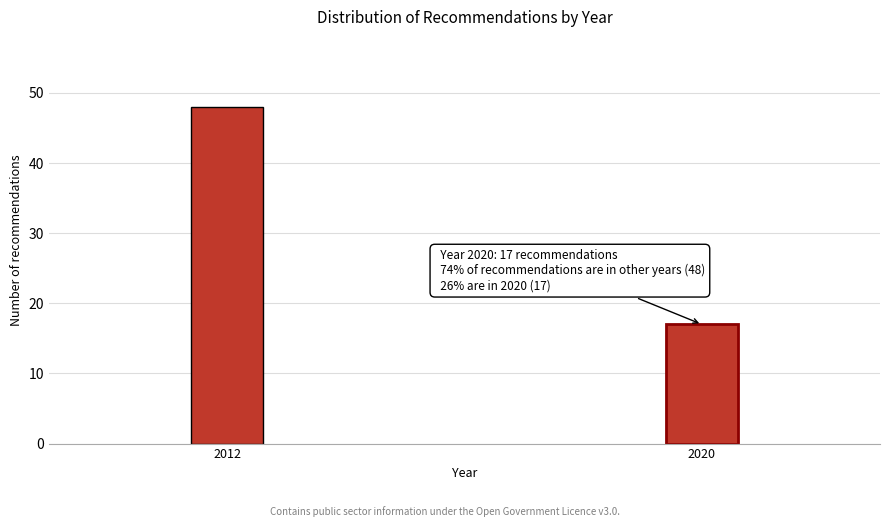

Reading left to right, what are all the values shown in this chart?

2012=48	2020=17